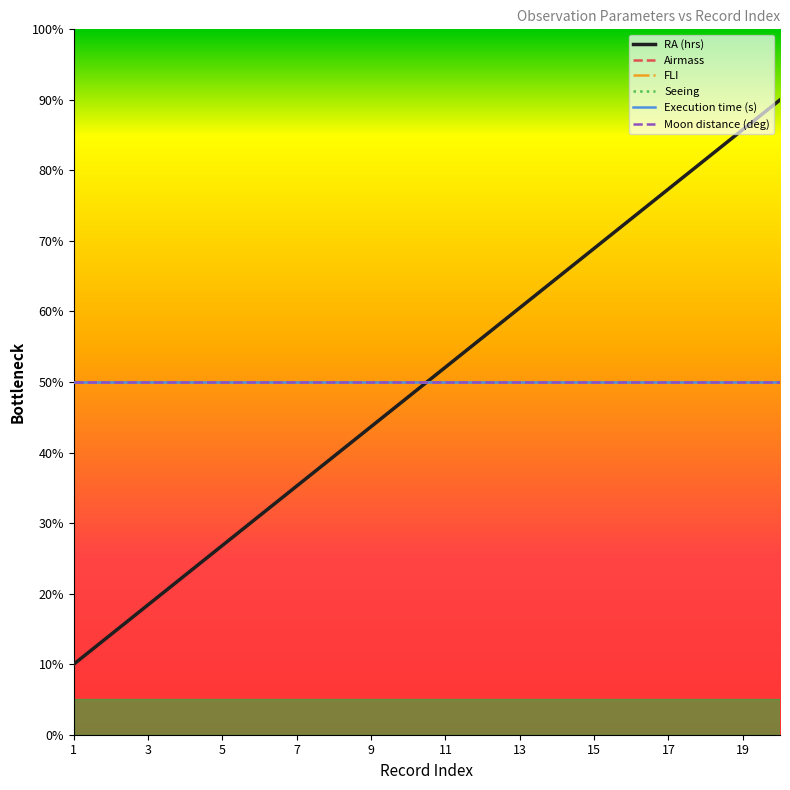

How many lines are shown in the chart?

6